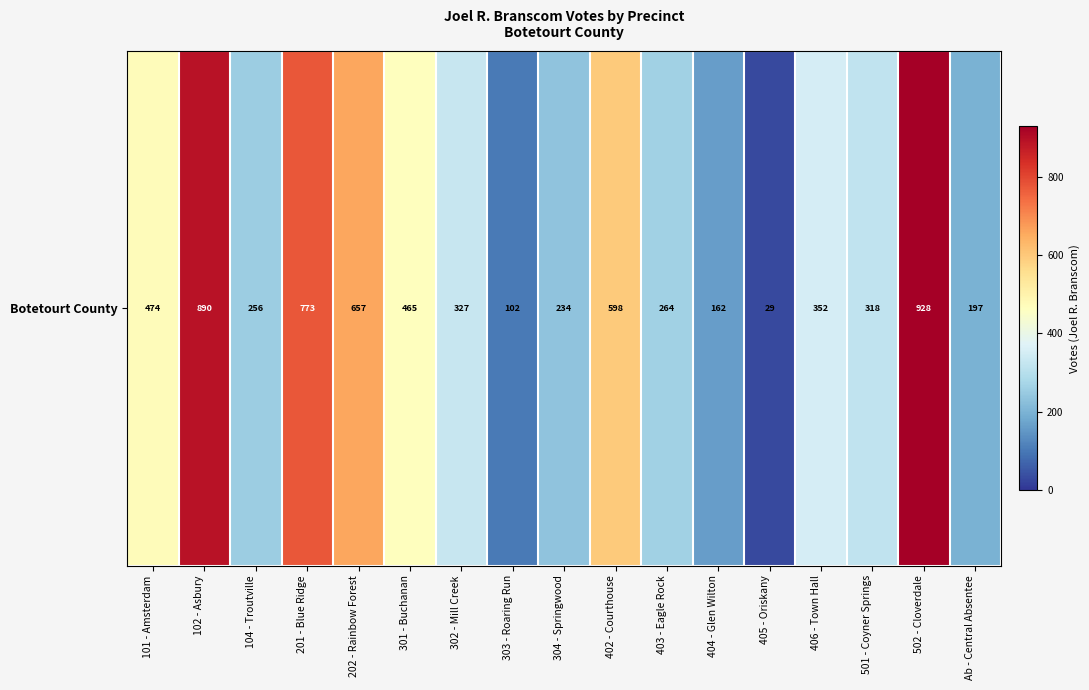

Where does the data first go above 327?

101 - Amsterdam